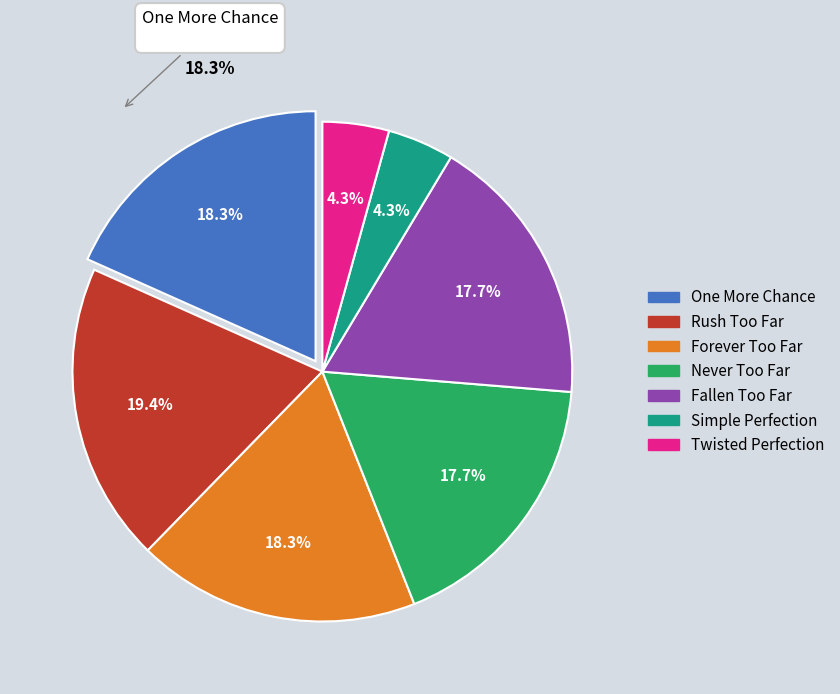

To the nearest percent, what percentage of the pie is Simple Perfection?

4%